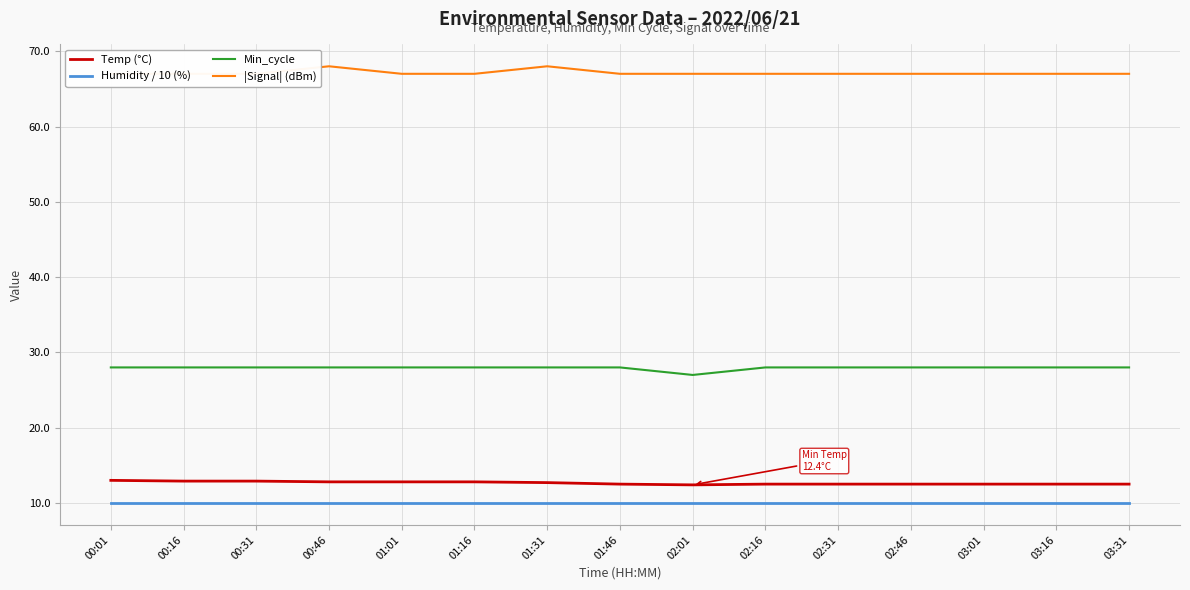

Which series has the largest total across all categories?

|Signal| (dBm)